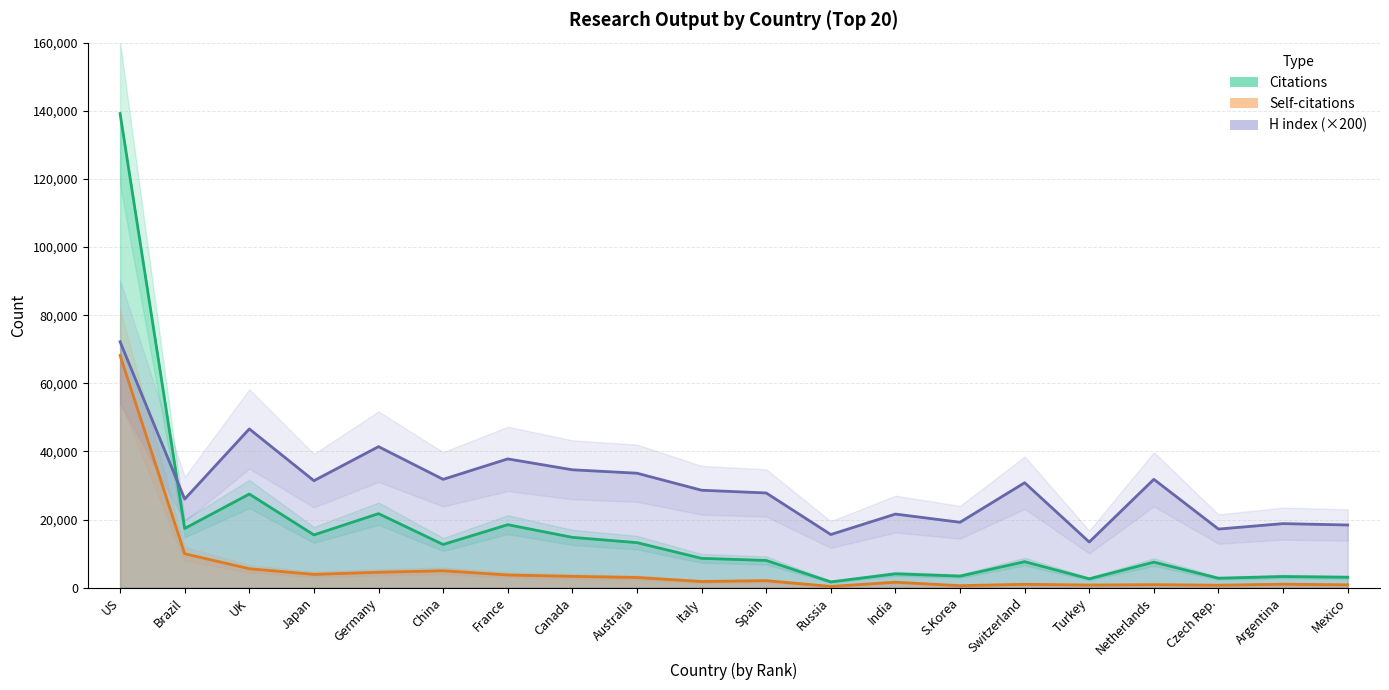

Does the chart display data point markers on the line(s)?

No